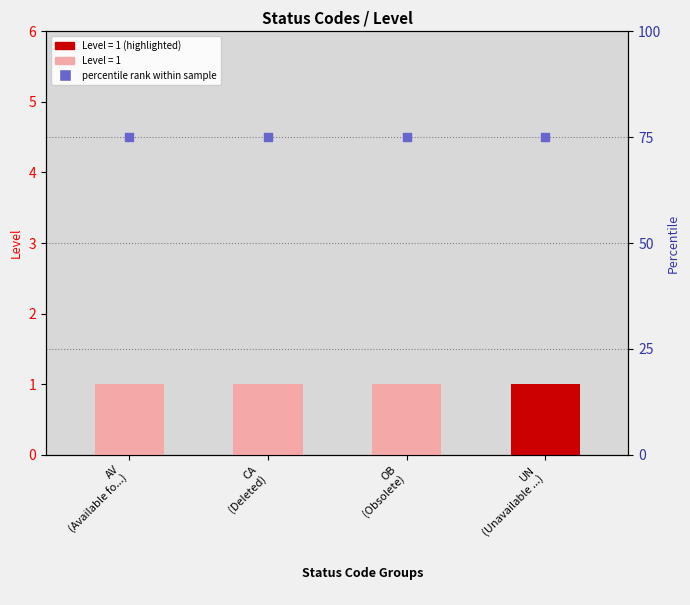

At which category is the sum across all series the highest?

AV
(Available fo...)